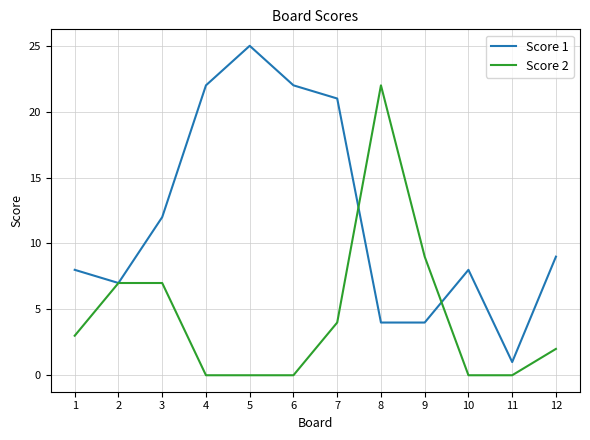

At which label does Score 1 first exceed 9?

3